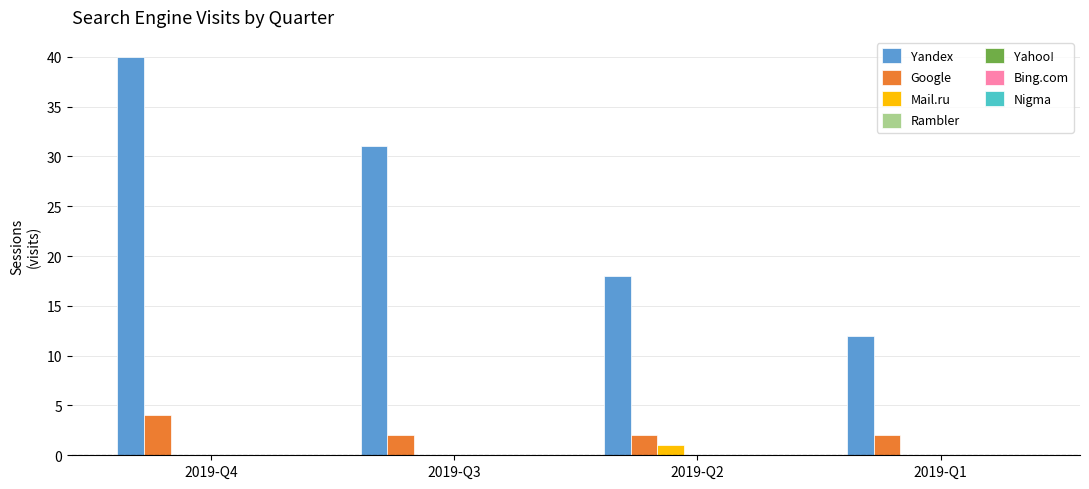

What is the sum of all Yandex values?

101